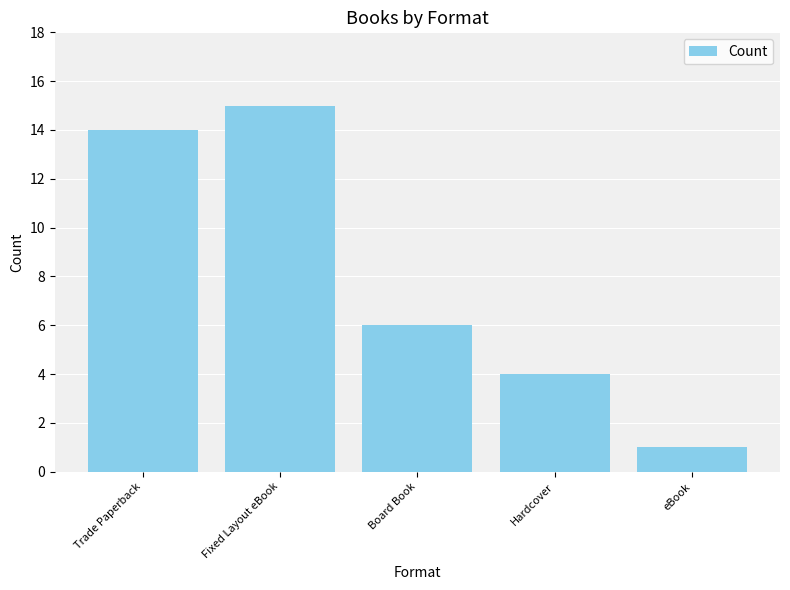

Rank the categories by value from highest to lowest.

Fixed Layout eBook, Trade Paperback, Board Book, Hardcover, eBook